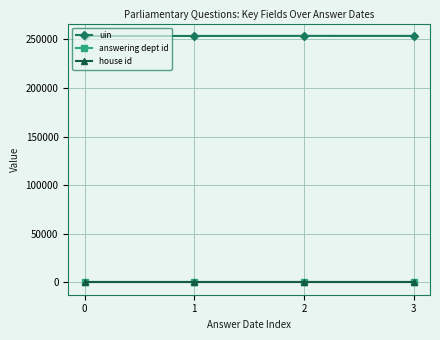

The value of answering dept id at 0 is 14. True or false?

True